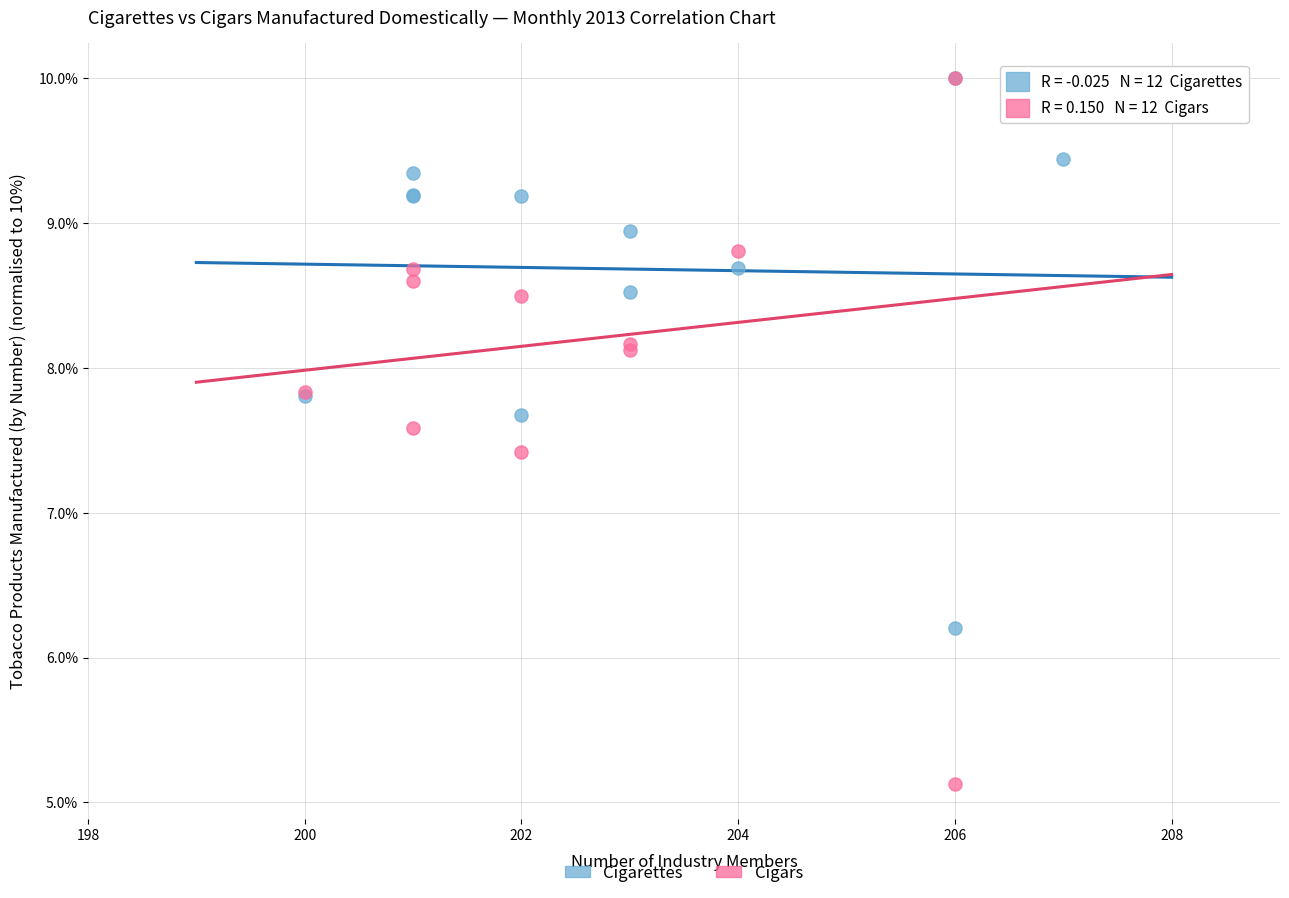

In the Cigars series, what Y value is closest to 7?

7.4